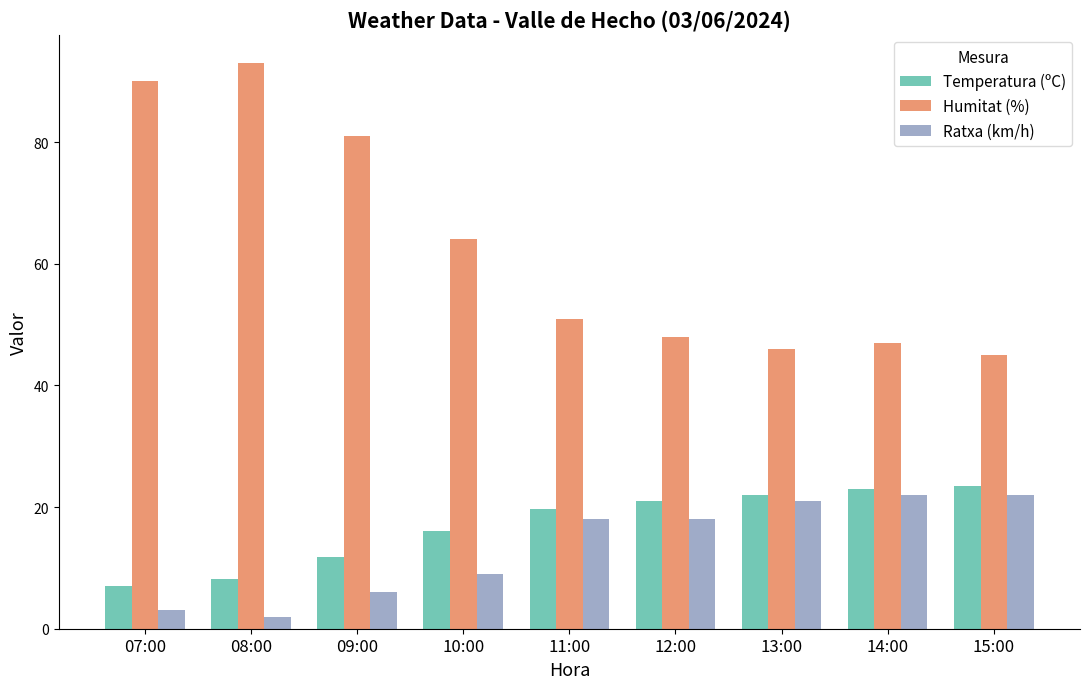

Are the bars grouped side by side (vs. stacked)?

Yes